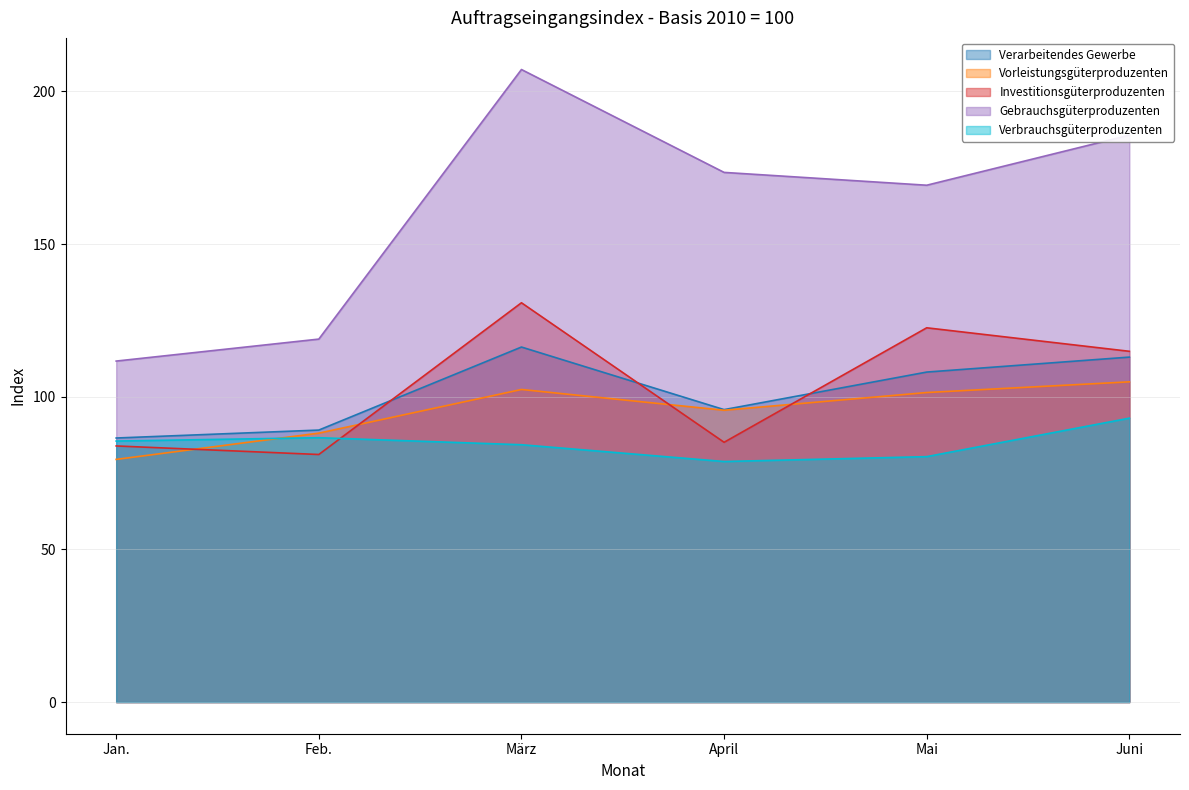

The Vorleistungsgüterproduzenten series shows 141.2 at Jan.. True or false?

False